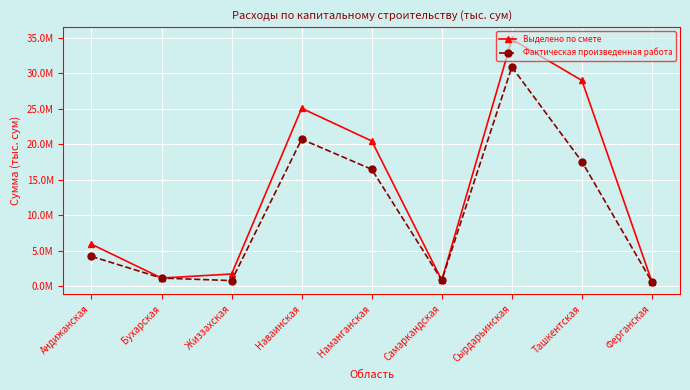

List the series in order of their peak value, lowest first.

Фактическая произведенная работа, Выделено по смете